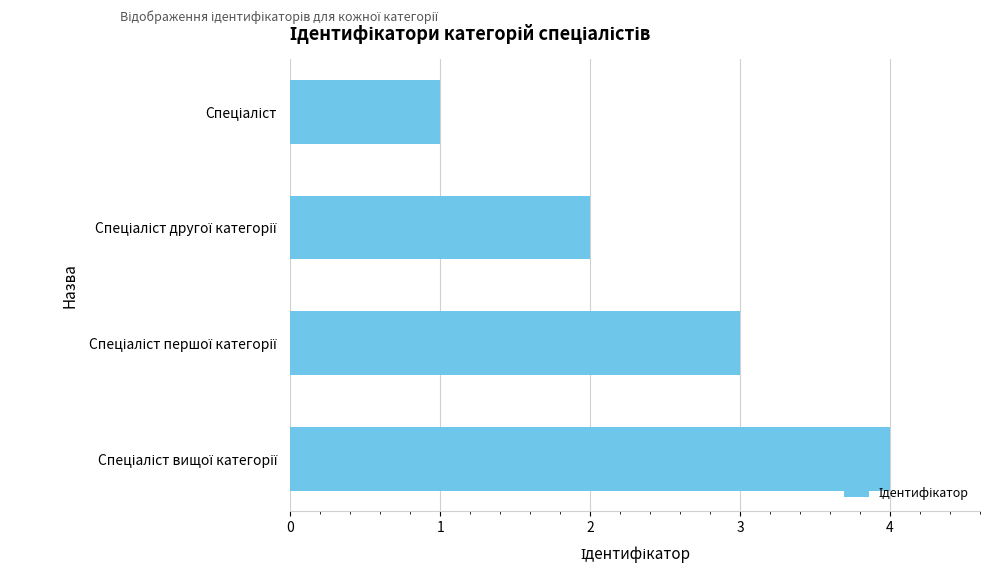

How many distinct data groups are displayed?

1